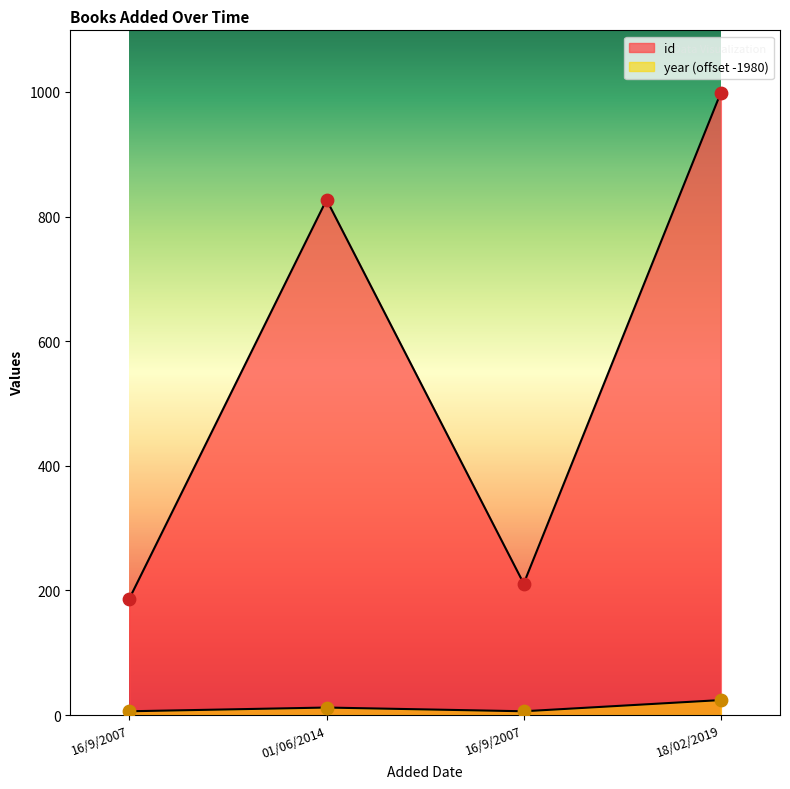

Which series reaches the minimum Y coordinate?

year